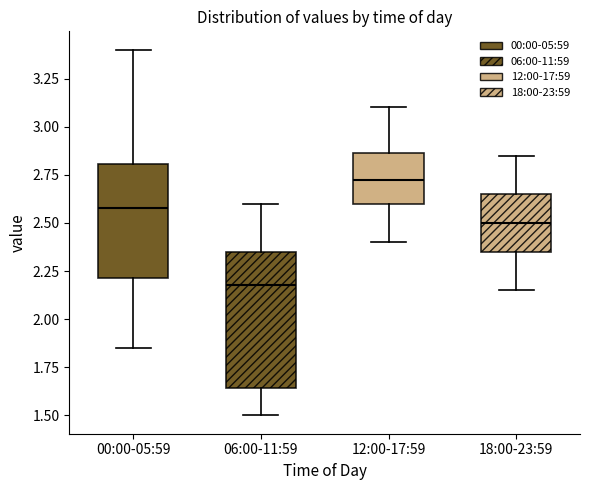

Reading left to right, read every box against the y-axis: the position of its median line, the range the box covers, and the ends of its whiskers. The values are not printed on the chart, so give them approximately, as read against the axis.

00:00-05:59: median 2.60, box 2.20 to 2.80, whiskers 1.85 to 3.40
06:00-11:59: median 2.20, box 1.65 to 2.35, whiskers 1.50 to 2.60
12:00-17:59: median 2.75, box 2.60 to 2.85, whiskers 2.40 to 3.10
18:00-23:59: median 2.50, box 2.35 to 2.65, whiskers 2.15 to 2.85